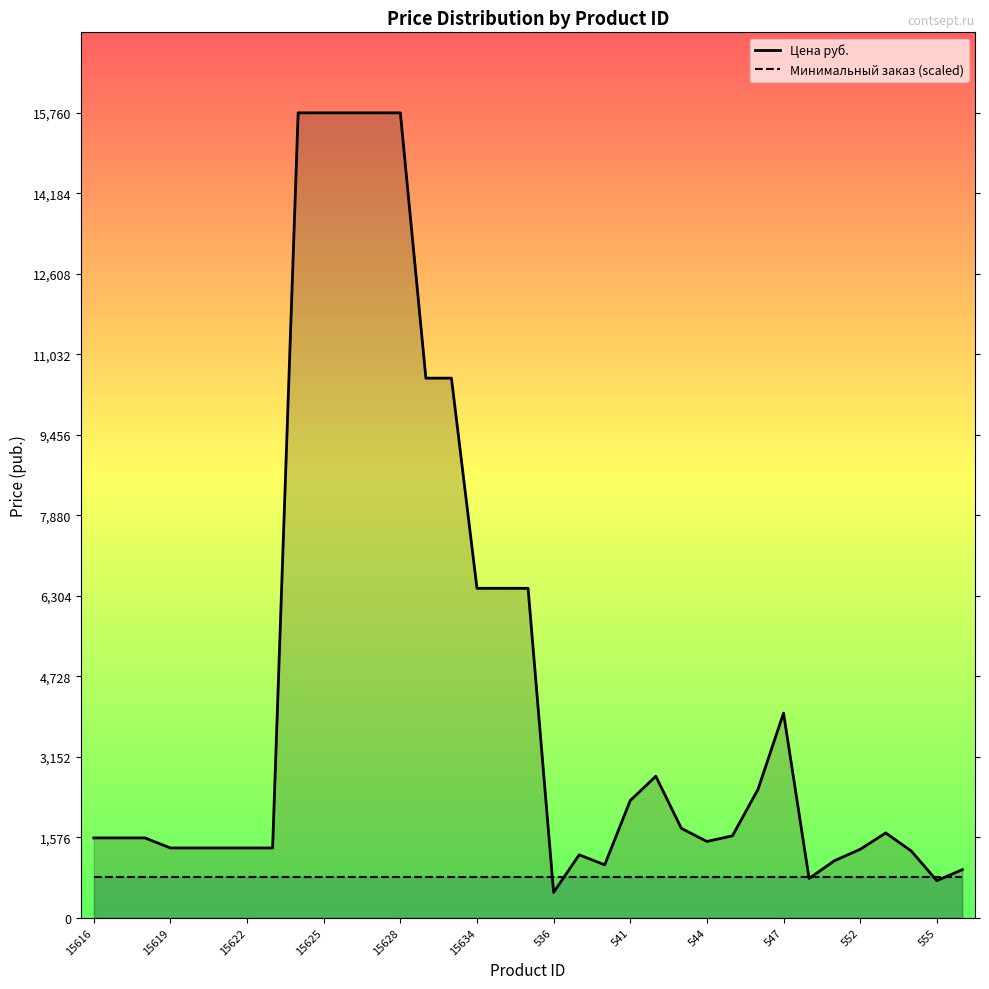

Rank the categories by value from highest to lowest.

15624, 15625, 15626, 15627, 15628, 15629, 15630, 15634, 15635, 15638, 547, 542, 546, 541, 543, 553, 545, 15616, 15617, 15618, 544, 15619, 15620, 15621, 15622, 15623, 552, 554, 539, 551, 540, 556, 550, 555, 536